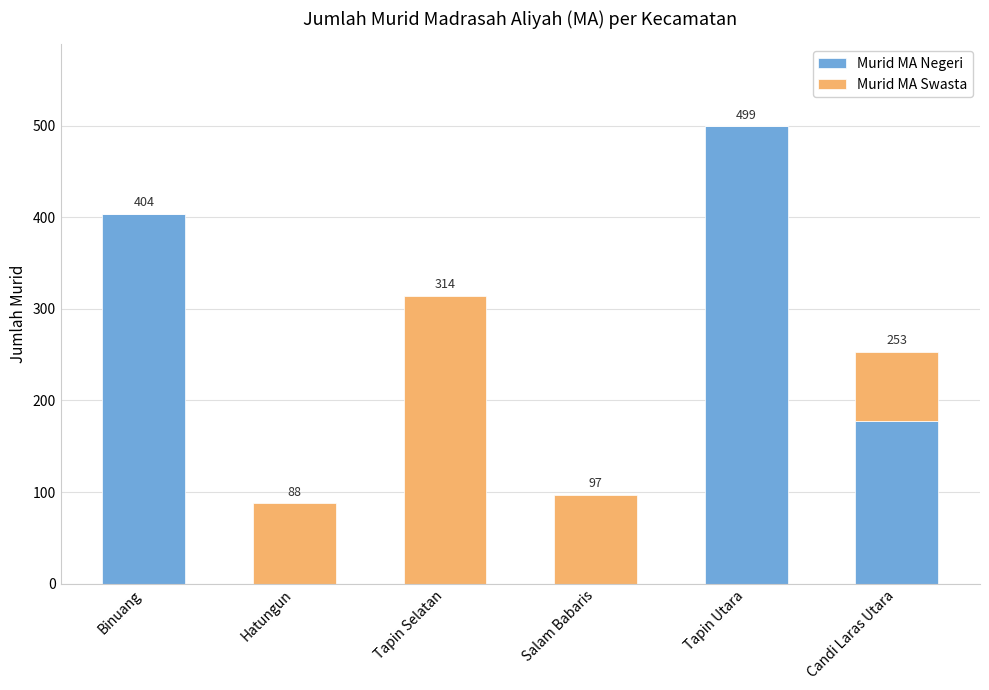

How many Murid MA Negeri values are between 0 and 404?

5